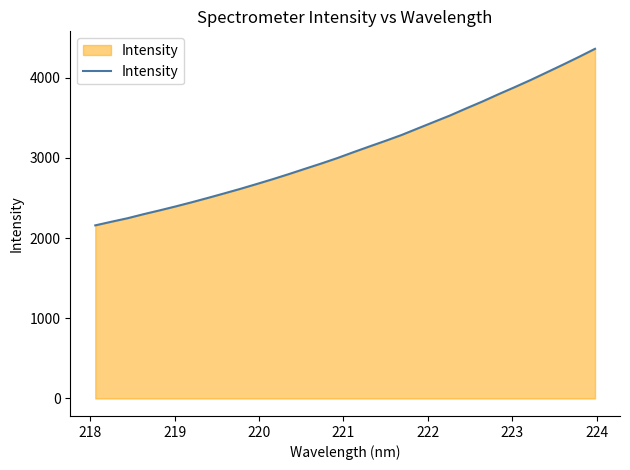

What is the minimum value shown in the chart?

2158.8